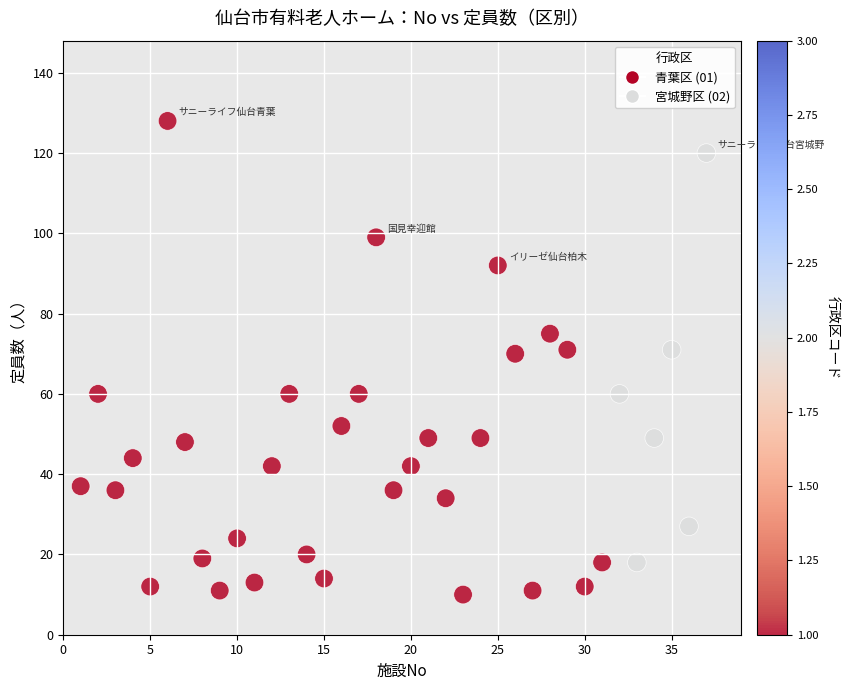

What is the range of Y values (max minus min)?

118